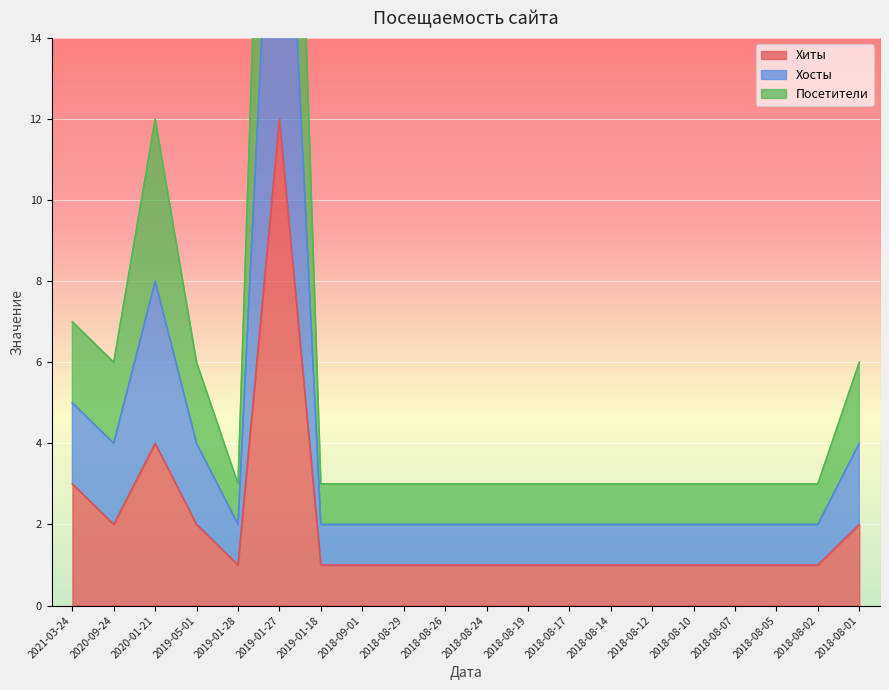

Which series has the largest total across all categories?

Хосты